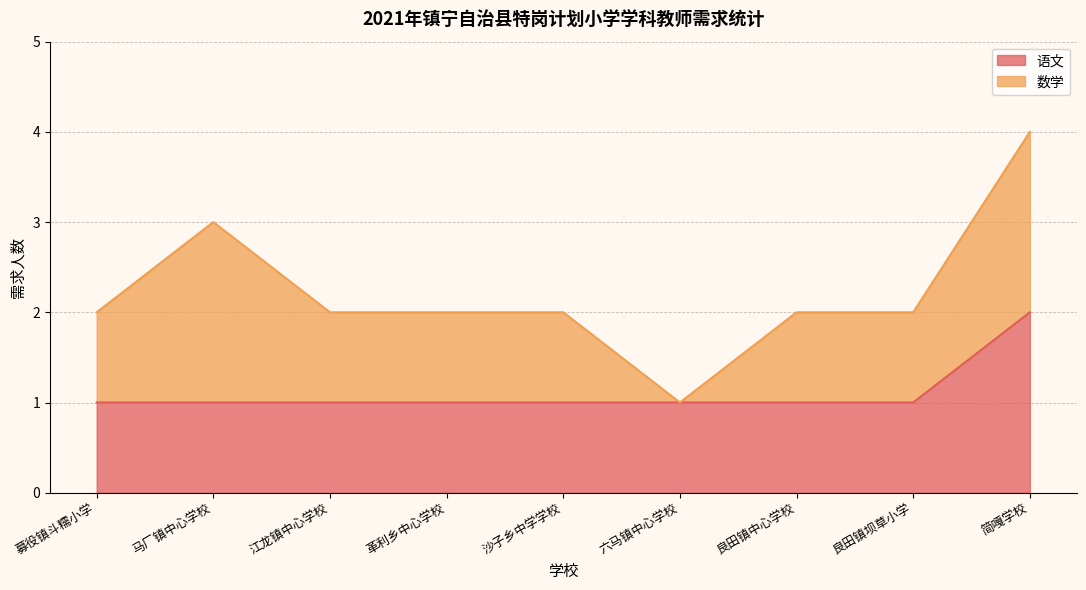

Count the values in the range 1 to 2.

9